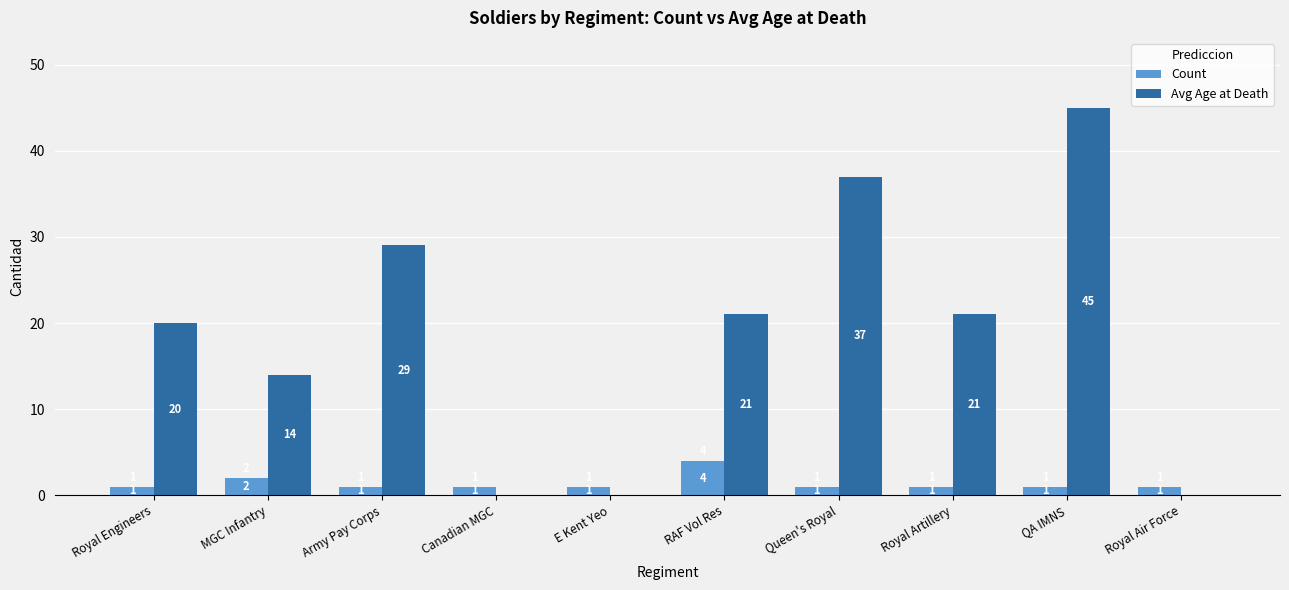

How many groups of bars are there?

10